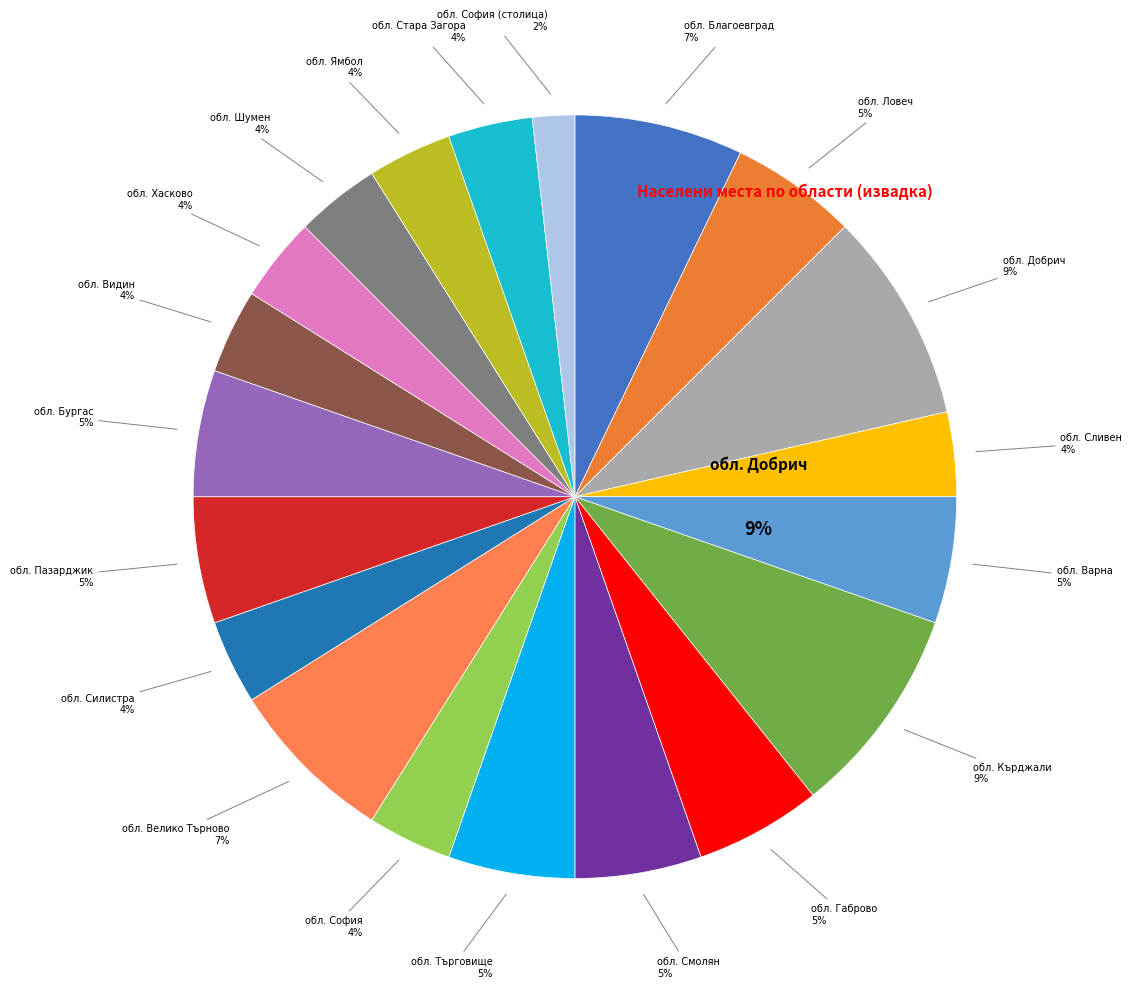

True or false: обл. Кърджали accounts for 1% of the total.

False